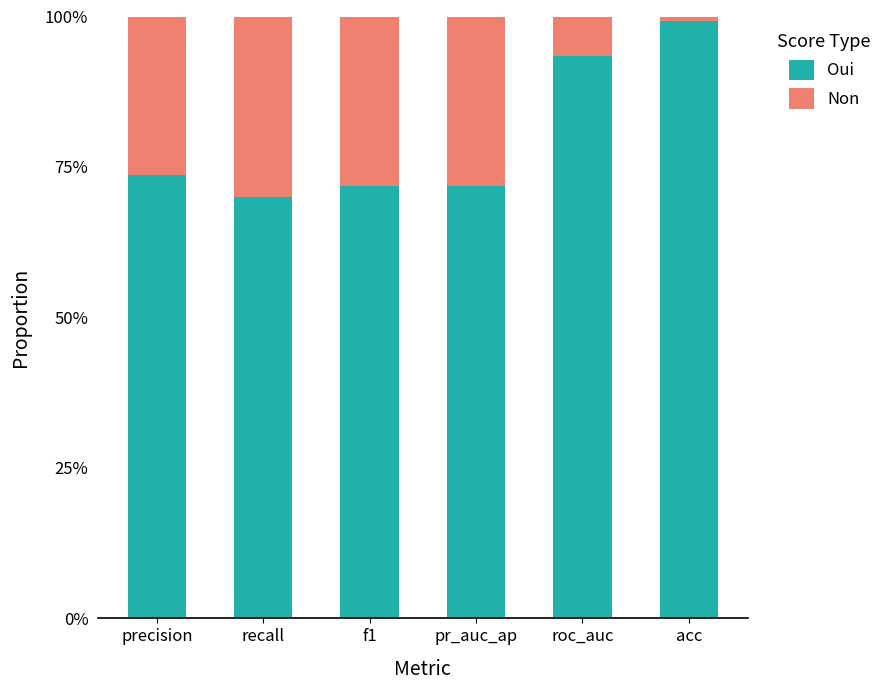

True or false: Non has a value of 0.5 at f1.

False